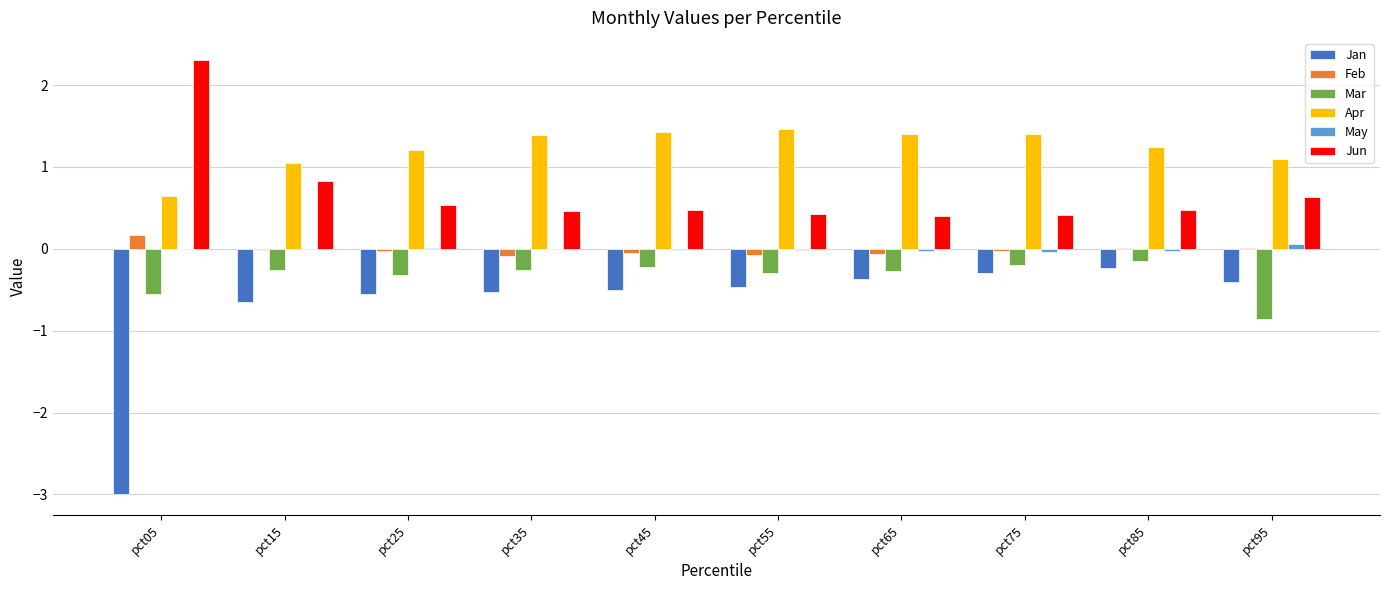

Is it true that Mar equals -0.2 at pct95?

False